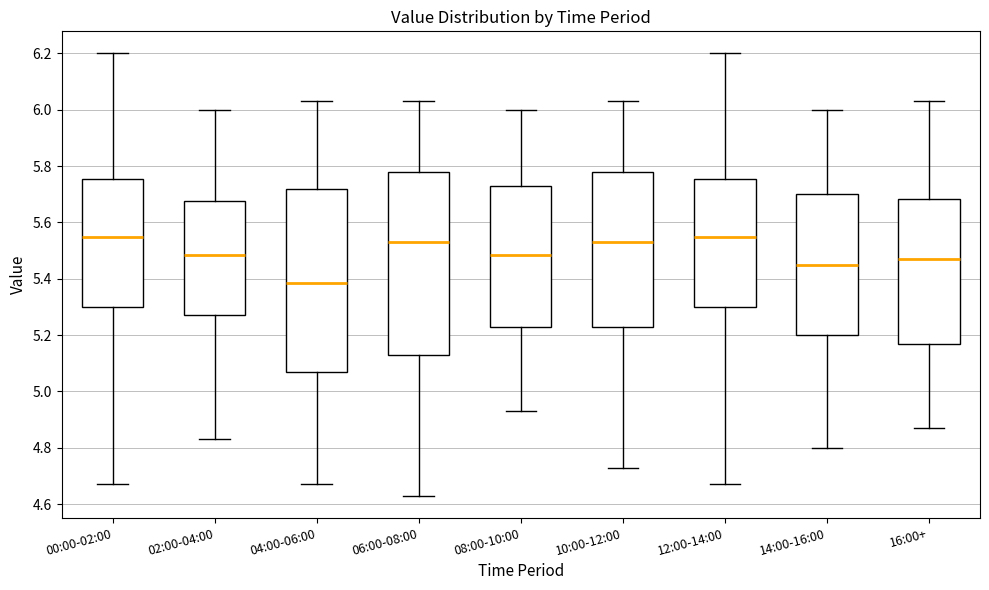

Reading left to right, read every box against the y-axis: the position of its median line, the range the box covers, and the ends of its whiskers. The values are not printed on the chart, so give them approximately, as read against the axis.

00:00-02:00: median 5.56, box 5.30 to 5.76, whiskers 4.68 to 6.20
02:00-04:00: median 5.48, box 5.28 to 5.68, whiskers 4.84 to 6.00
04:00-06:00: median 5.38, box 5.08 to 5.72, whiskers 4.68 to 6.04
06:00-08:00: median 5.54, box 5.14 to 5.78, whiskers 4.64 to 6.04
08:00-10:00: median 5.48, box 5.24 to 5.74, whiskers 4.94 to 6.00
10:00-12:00: median 5.54, box 5.24 to 5.78, whiskers 4.74 to 6.04
12:00-14:00: median 5.56, box 5.30 to 5.76, whiskers 4.68 to 6.20
14:00-16:00: median 5.46, box 5.20 to 5.70, whiskers 4.80 to 6.00
16:00+: median 5.48, box 5.18 to 5.68, whiskers 4.88 to 6.04